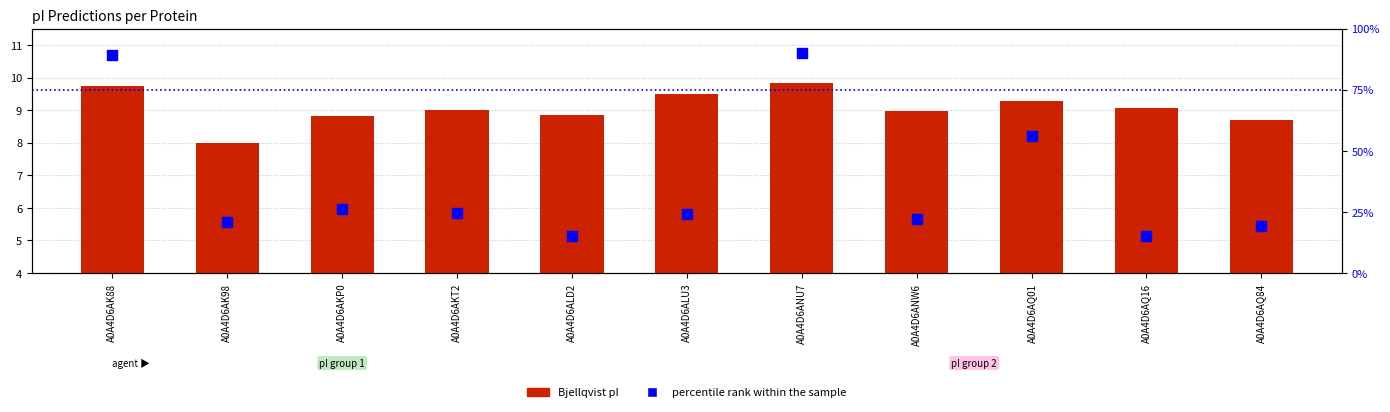

Which series contains the lowest Y value?

Bjellqvist pI